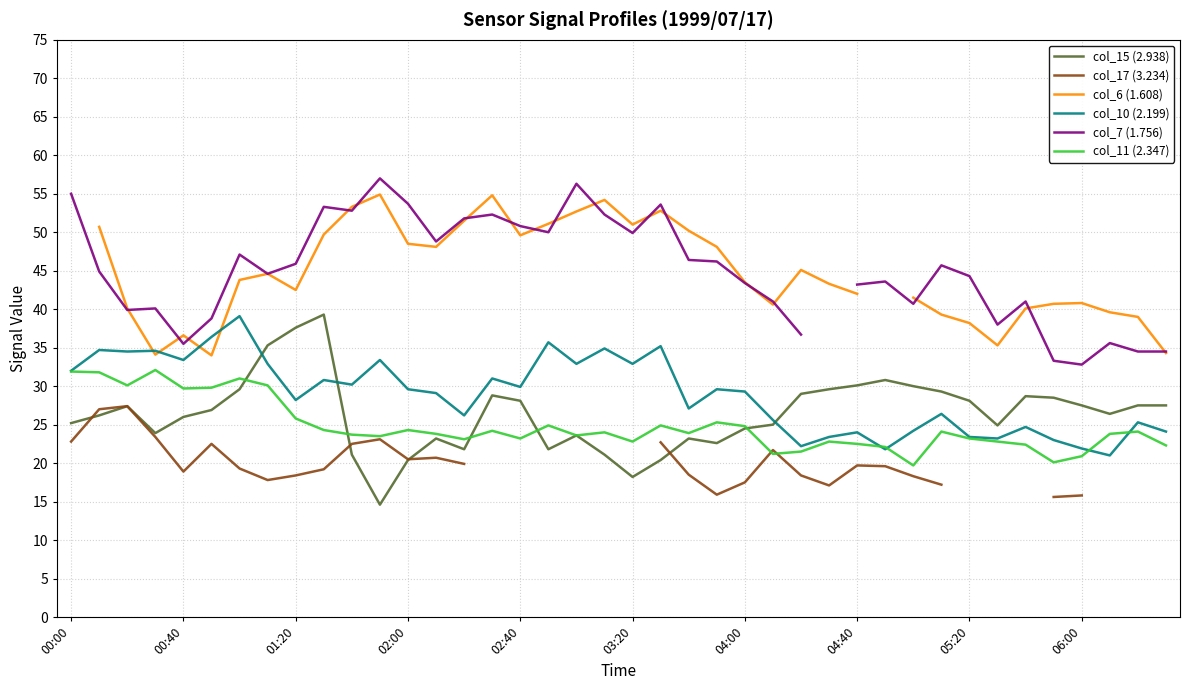

What is the lowest value of the col_10 (2.199) series?

21.0